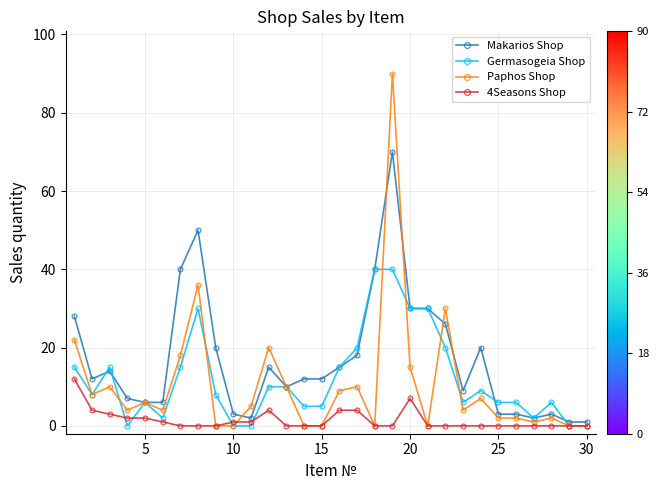

True or false: Paphos Shop and 4Seasons Shop cross at least once.

True